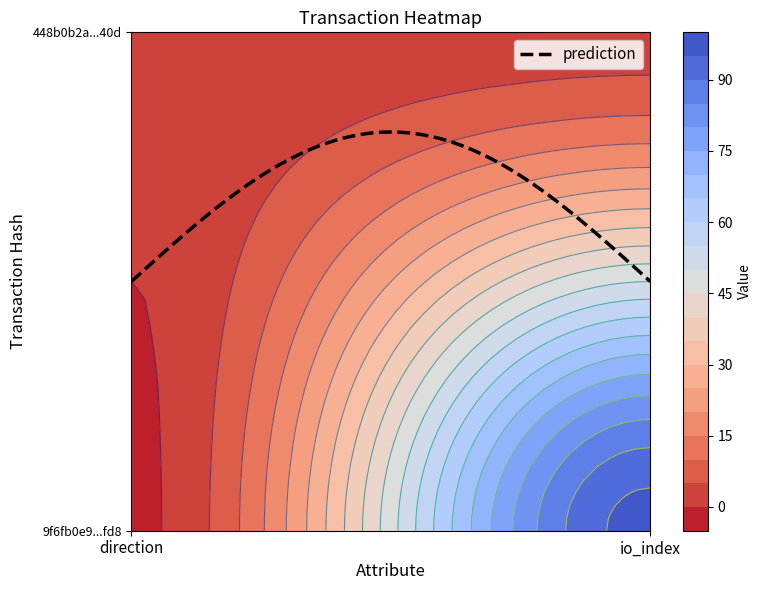

What is the average value of the 9f6fb0e9fa2d96abb4f7902b3466d2e3c738fd8 series?

48